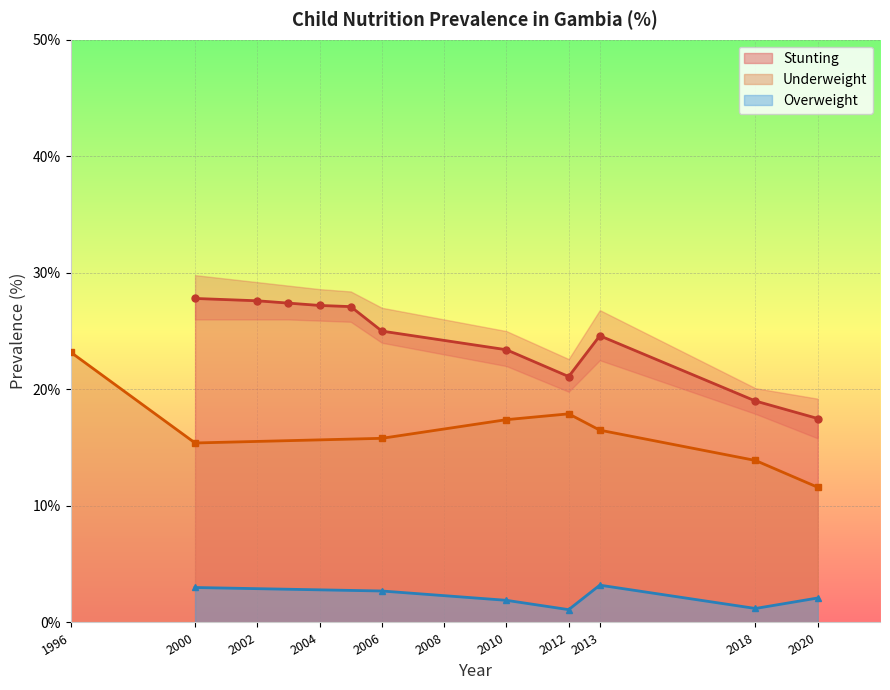

At which label does Stunting (NUTSTUNTINGPREV) reach its minimum?

2020